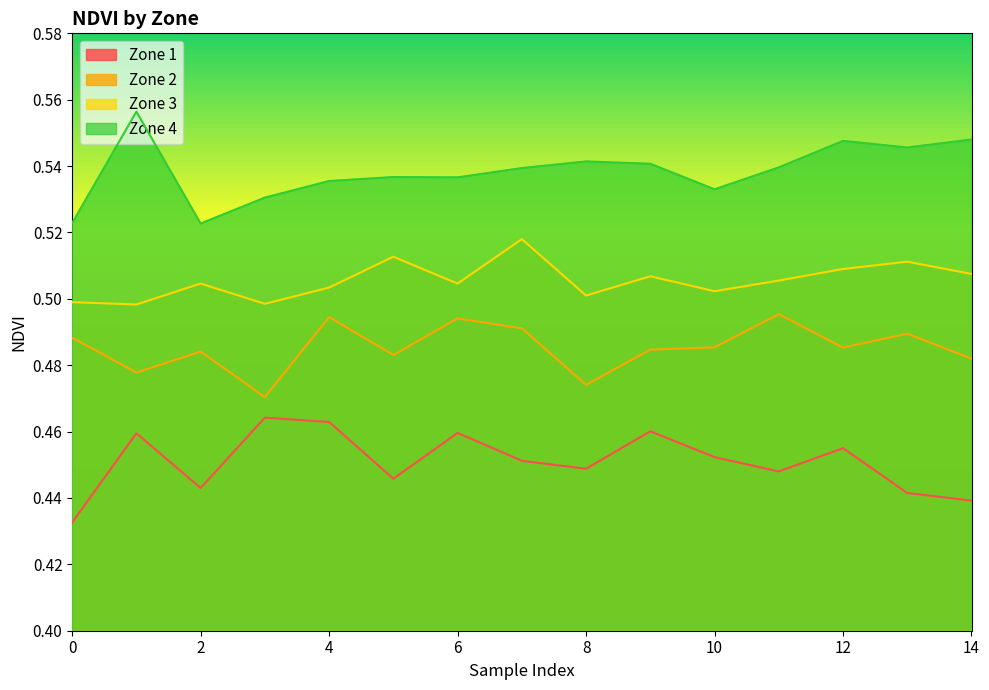

Count the number of data series in this chart.

4